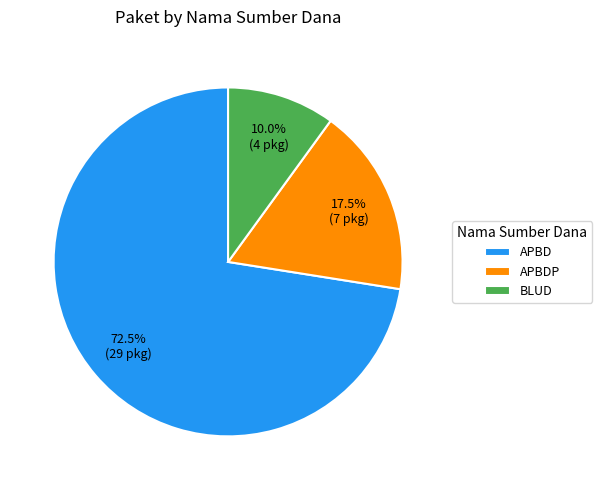

Which slice is the smallest?

BLUD